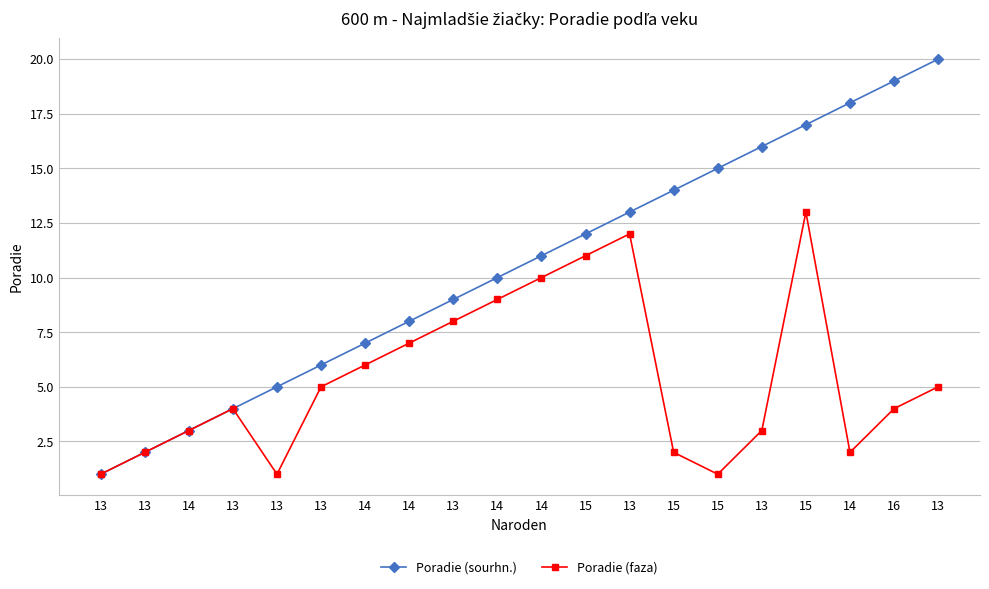

At how many categories does at least one series exceed 9?

11